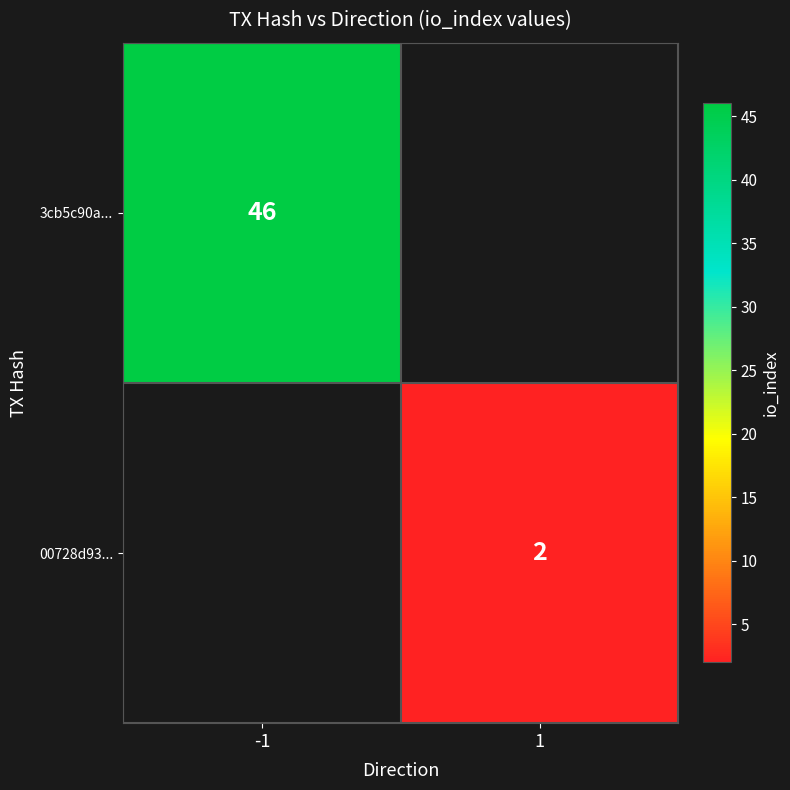

What is the minimum value shown in the chart?

2.0